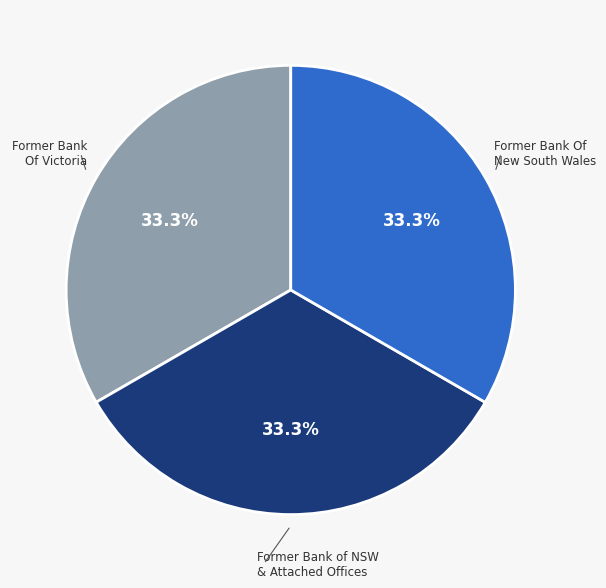

True or false: Former Bank of NSW & Attached Offices accounts for 24% of the total.

False